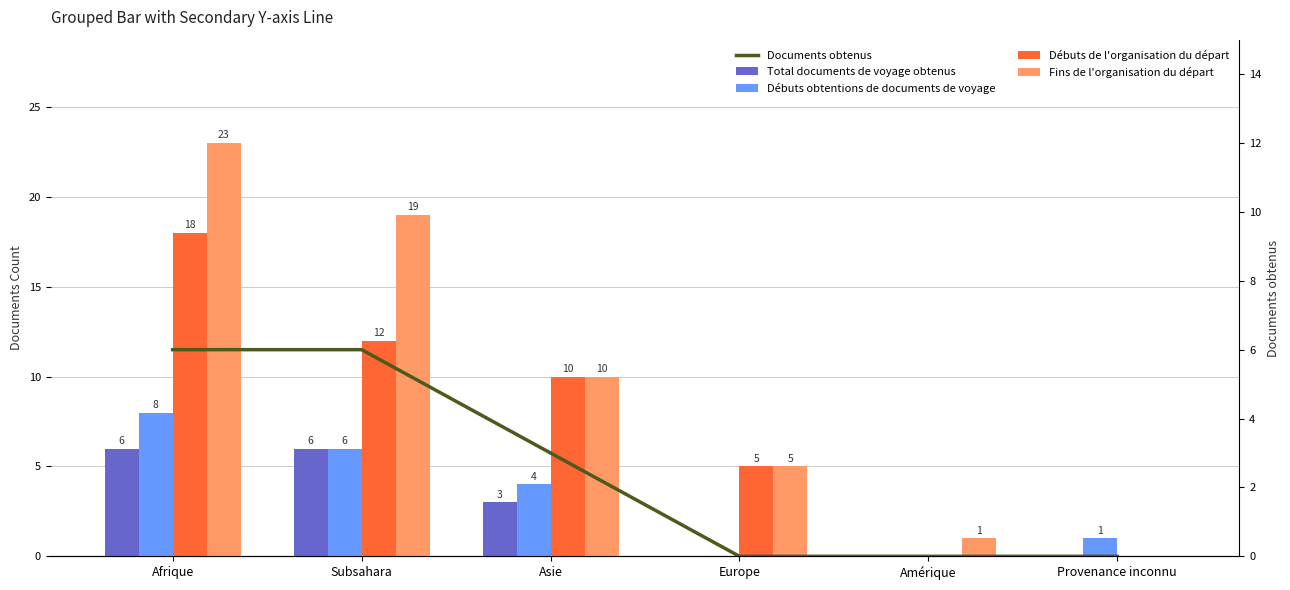

True or false: Débuts de l'organisation du départ has a value of 31 at Afrique.

False